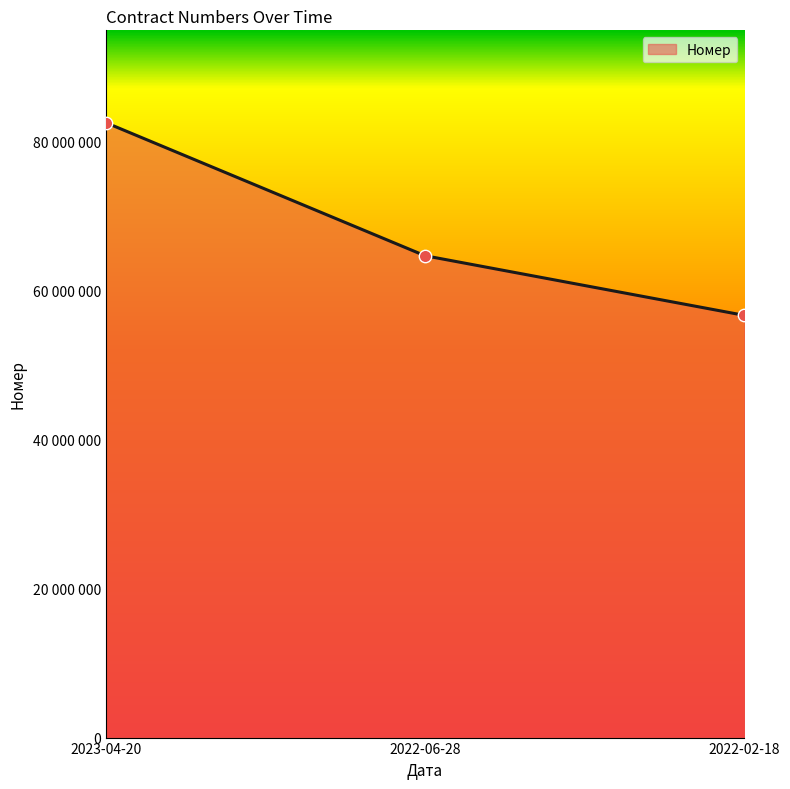

Between 2022-02-18 and 2023-04-20, which is larger?

2023-04-20